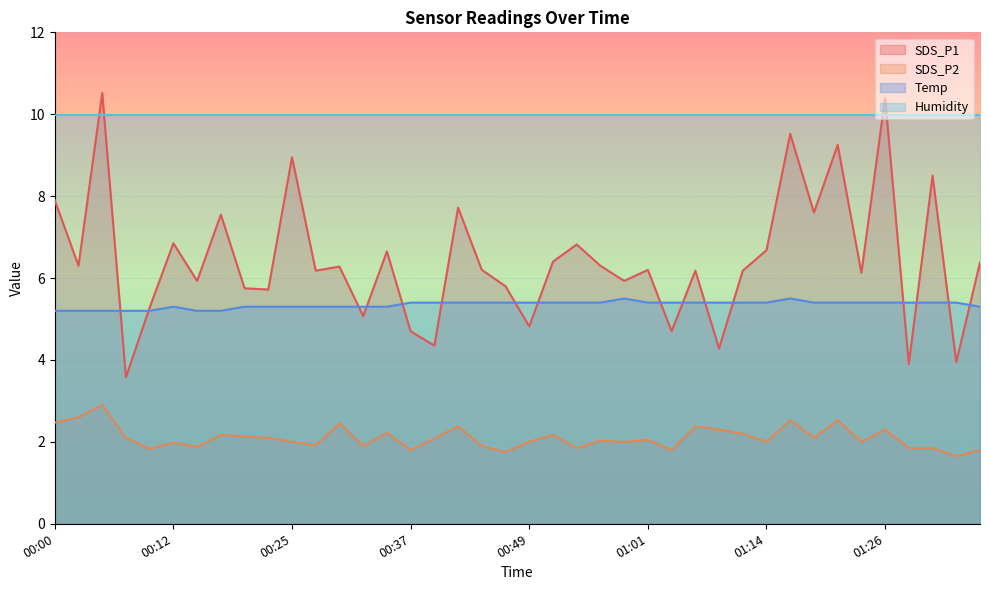

What is the total value across all series at 00:42?

15.5